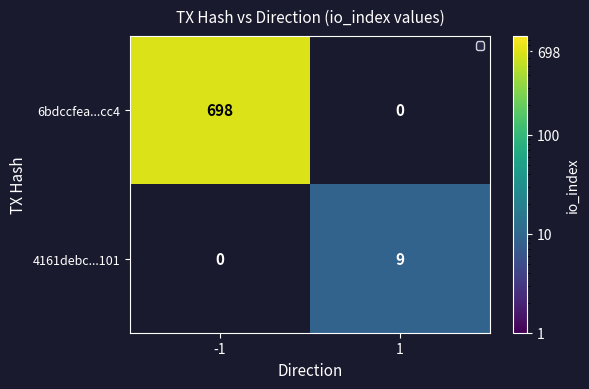

The 6bdccfea...cc4 series shows 927 at -1. True or false?

False